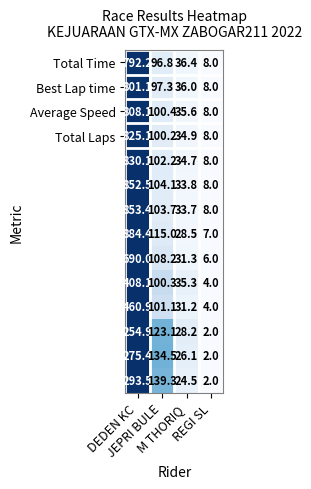

What is the maximum value shown in the chart?

884.4